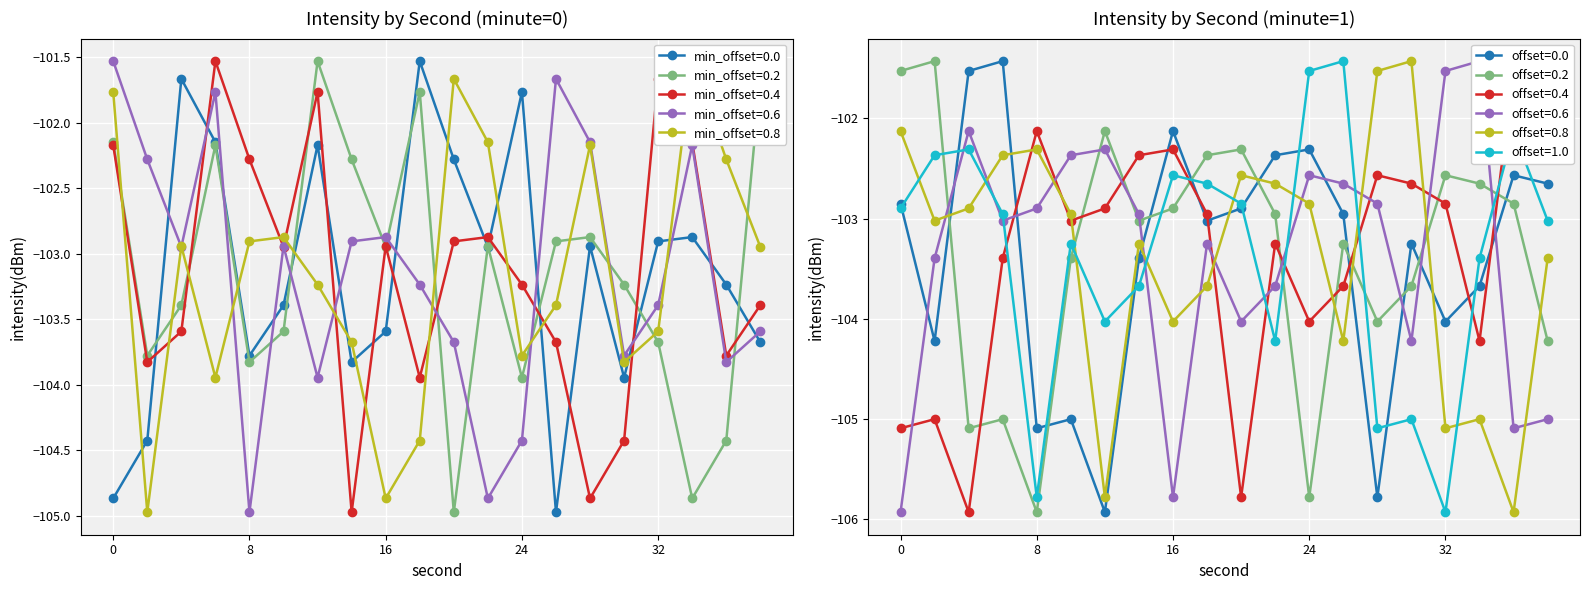

Is it true that minute=1 equals -102.9 at 20?

True